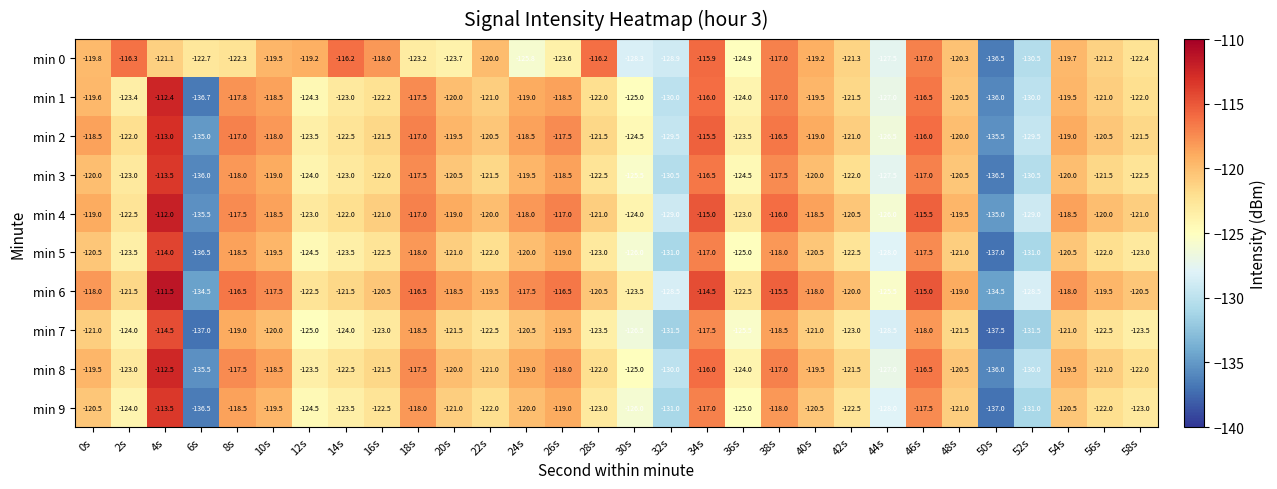

The min 2 series shows -38.9 at 38s. True or false?

False